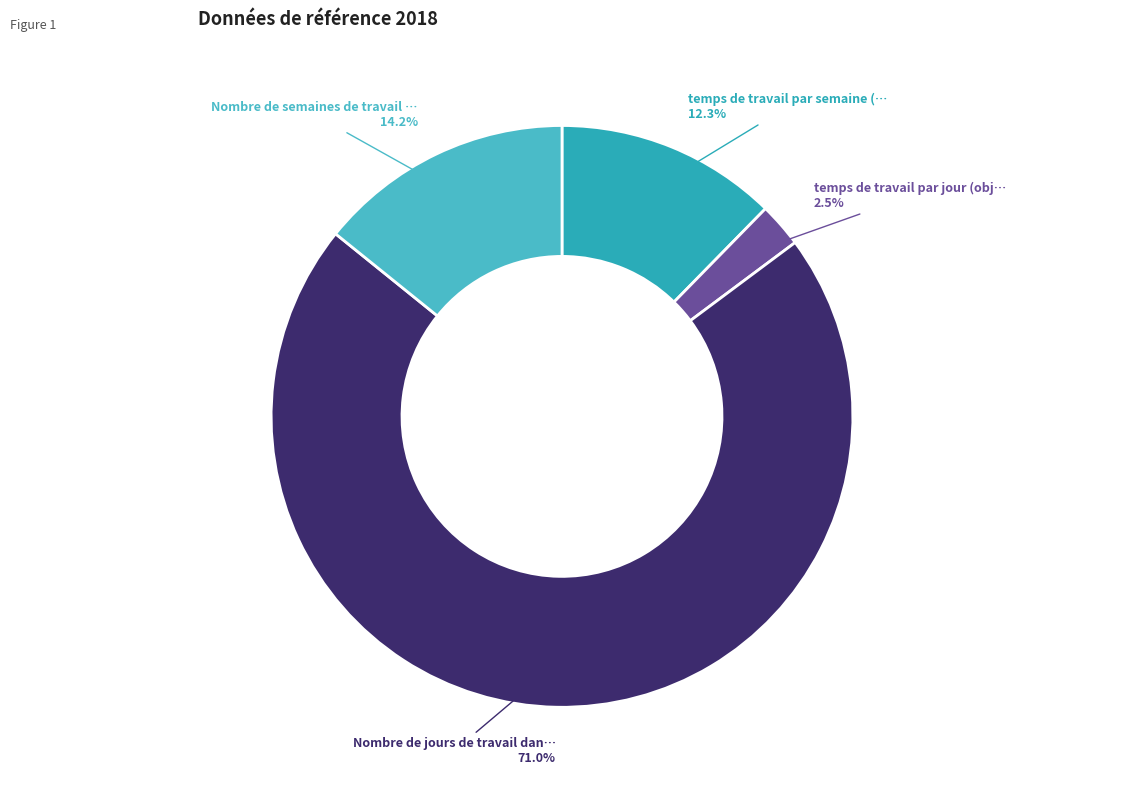

Which slice is the largest?

Nombre de jours de travail dan…